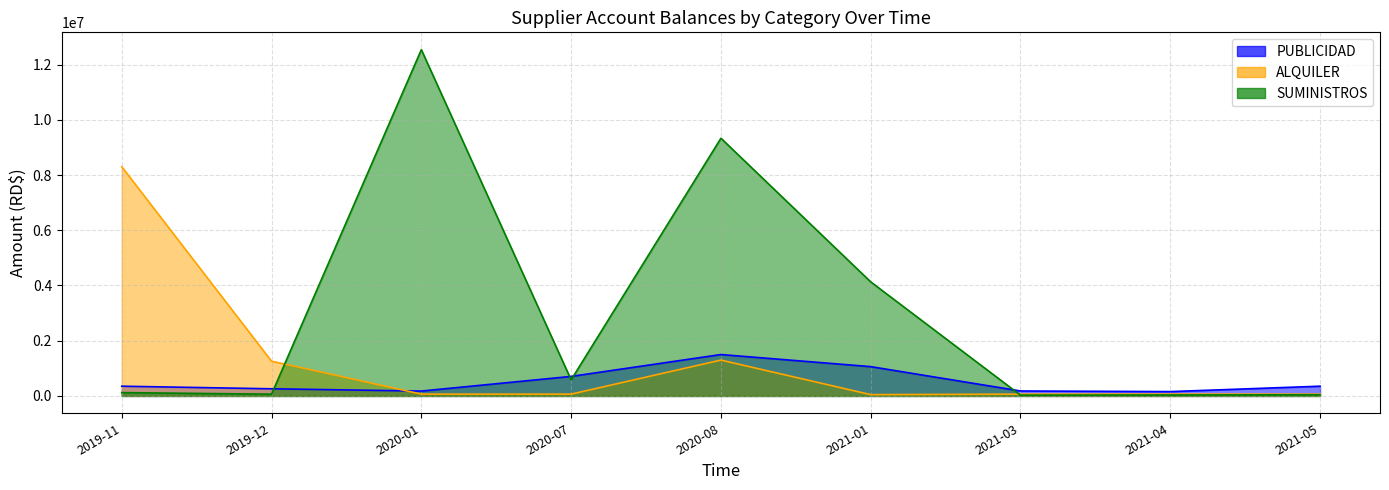

Where is PUBLICIDAD nearest to the value 828999?

2020-07